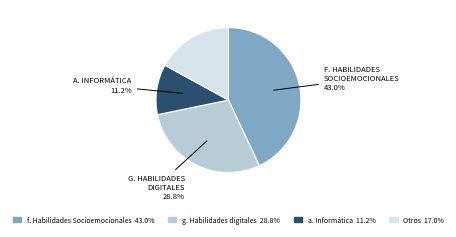

Is there any slice that represents more than half of the pie?

No